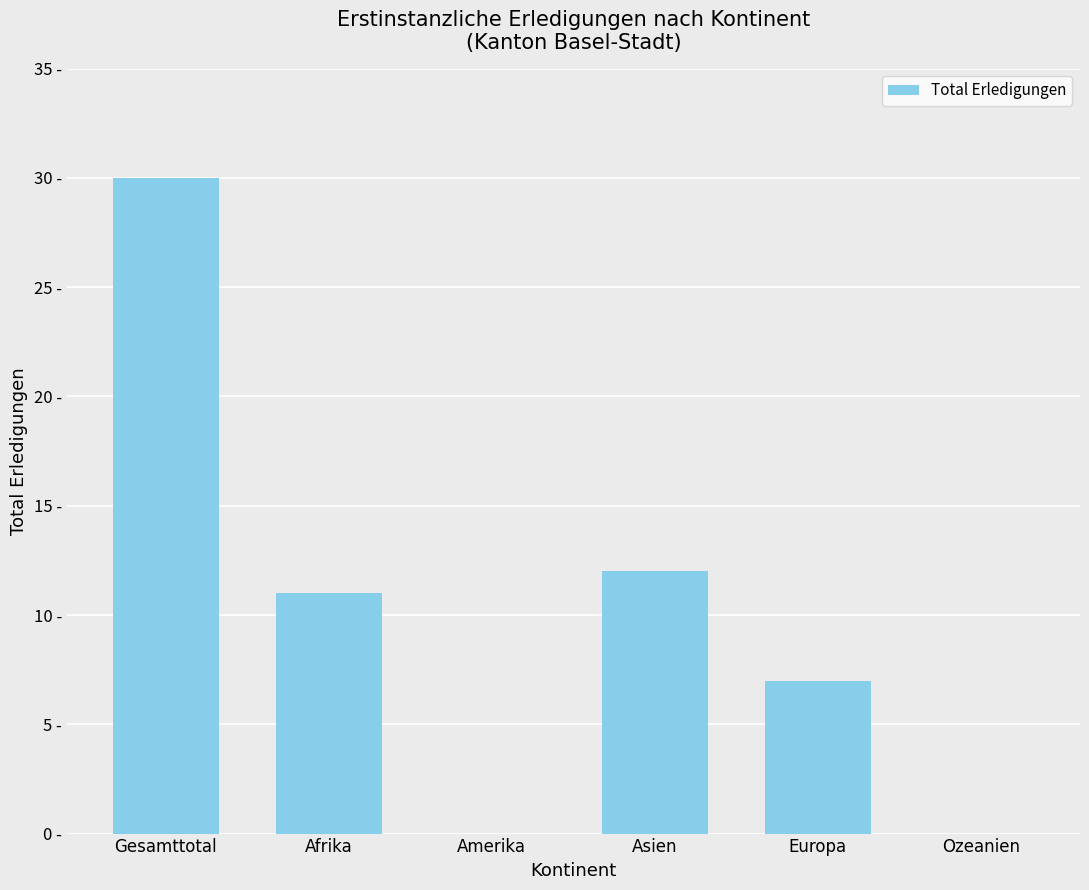

Reading left to right, what are all the values shown in this chart?

30	11	0	12	7	0